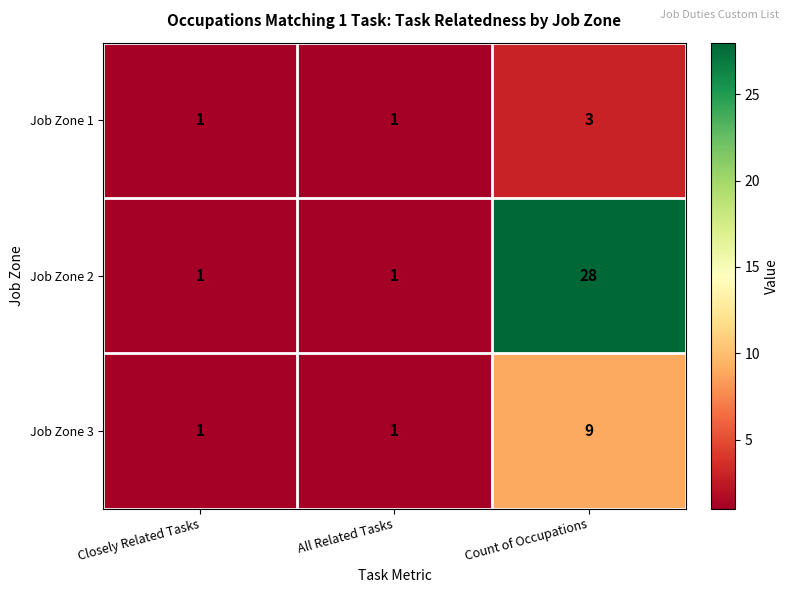

True or false: Job Zone 2 has a value of 0 at Closely Related Tasks.

False